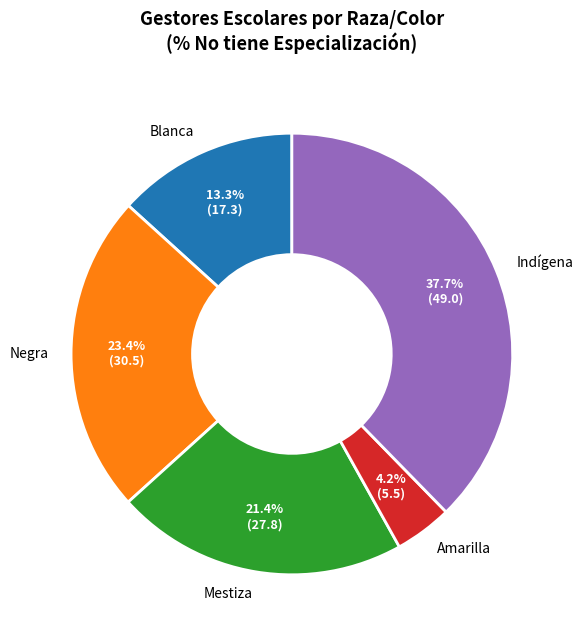

What is the largest slice in the pie chart?

Indígena